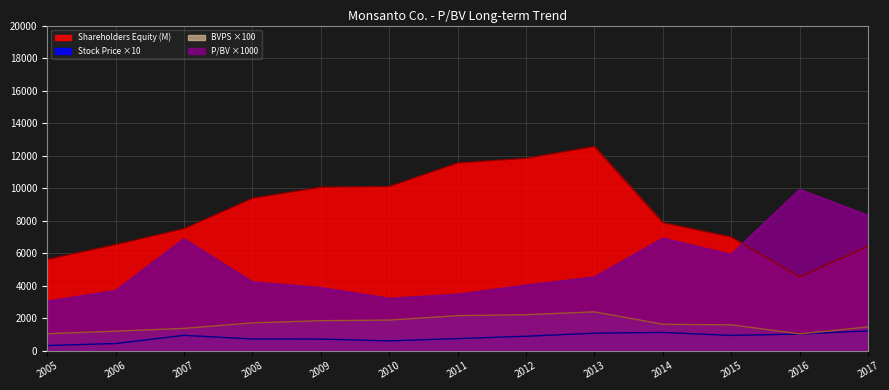

Reading left to right, what are all the values shown in this chart?

P/BV: 2005=3020.0	2006=3680.0	2007=6860.0	2008=4210.0	2009=3860.0	2010=3200.0	2011=3450.0	2012=4010.0	2013=4510.0	2014=6900.0	2015=5900.0	2016=9900.0	2017=8310.0
Stock Price: 2005=315.6	2006=441.7	2007=942.8	2008=719.5	2009=712.7	2010=602.5	2011=743.9	2012=886.9	2013=1076.2	2014=1121.8	2015=937.3	2016=1024.9	2017=1215.2
BVPS: 2005=1045.0	2006=1201.0	2007=1373.0	2008=1711.0	2009=1845.0	2010=1883.0	2011=2156.0	2012=2213.0	2013=2388.0	2014=1627.0	2015=1589.0	2016=1035.0	2017=1463.0
Shareholders Equity (M): 2005=5613.0	2006=6525.0	2007=7503.0	2008=9374.0	2009=10056.0	2010=10099.0	2011=11545.0	2012=11833.0	2013=12559.0	2014=7875.0	2015=6990.0	2016=4534.0	2017=6438.0